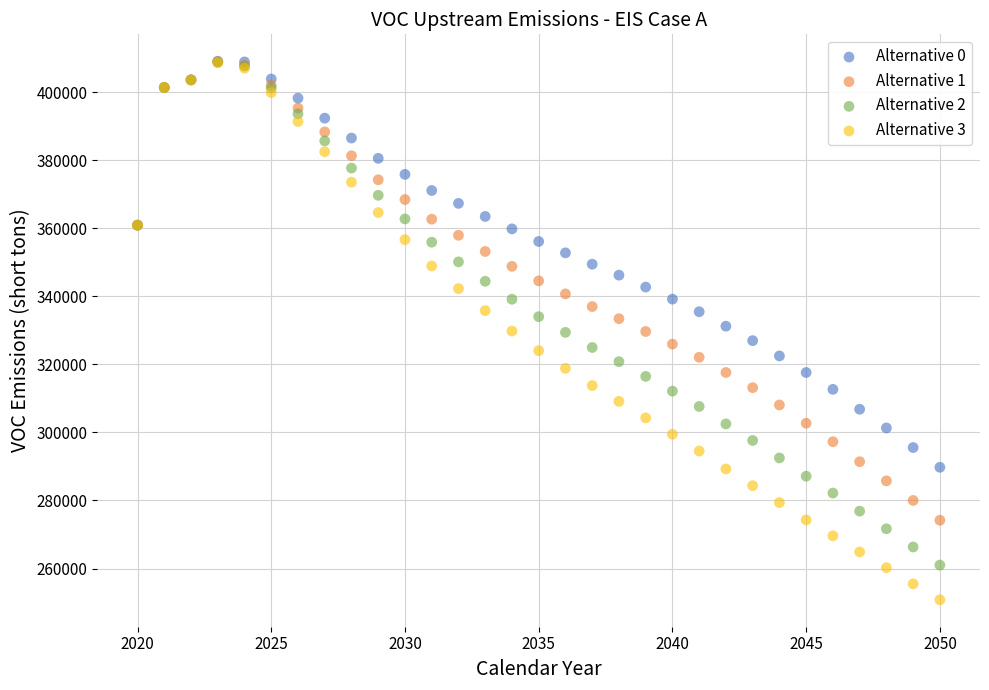

Which series contains the lowest Y value?

Alternative 3